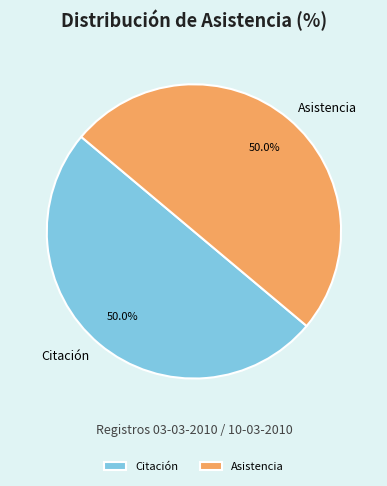

What percentage do Citación and Asistencia together represent?

100.0%